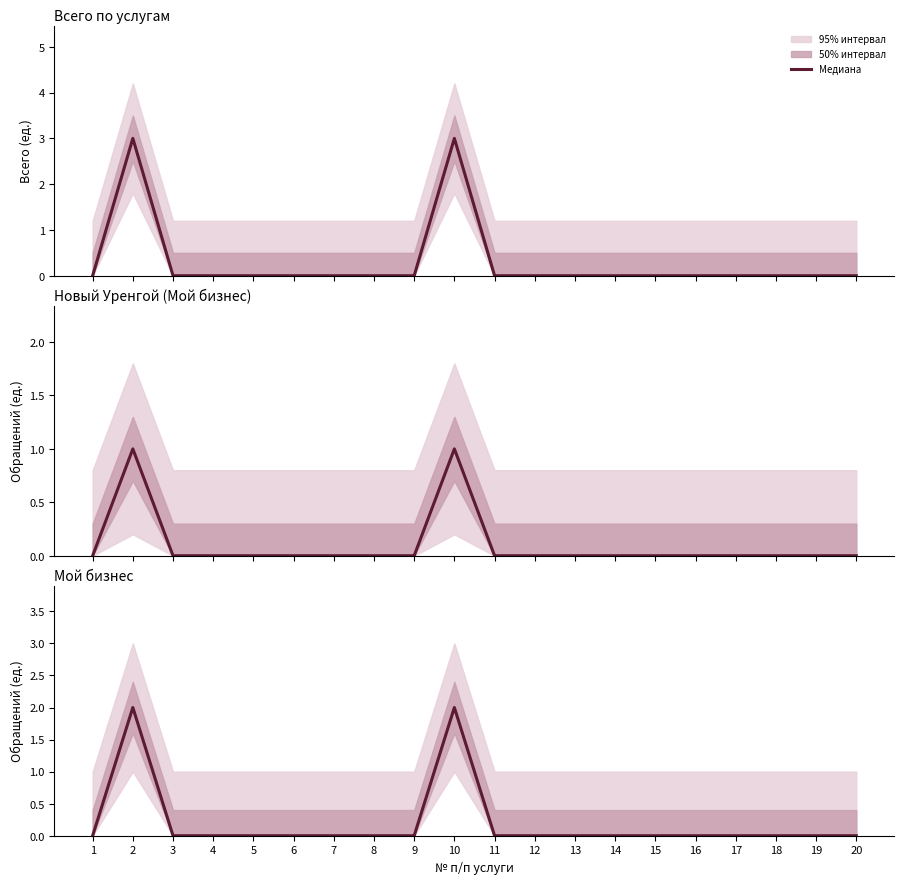

At which category does the data reach its first local peak?

2